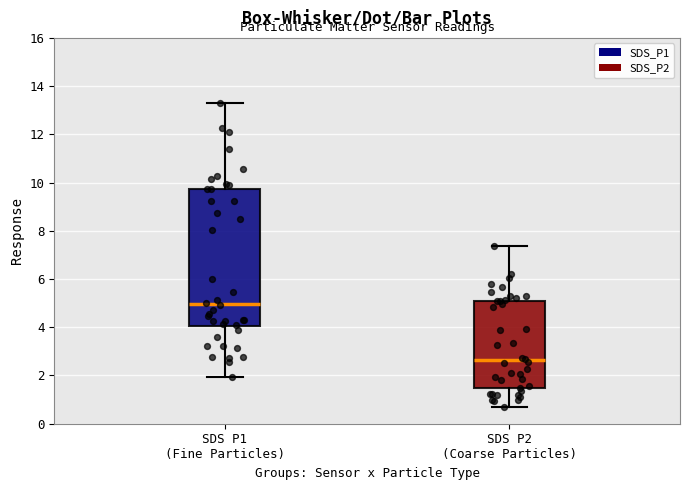

Reading left to right, transcribe this box plot: for each box, give where its median line is, the range the box spans, and where its two whiskers end, as read against the y-axis. The values are not printed on the chart, so give them approximately, as read against the axis.

SDS P1 (Fine Particles): median 5.0, box 4.0 to 9.8, whiskers 2.0 to 13.4
SDS P2 (Coarse Particles): median 2.6, box 1.4 to 5.0, whiskers 0.8 to 7.4